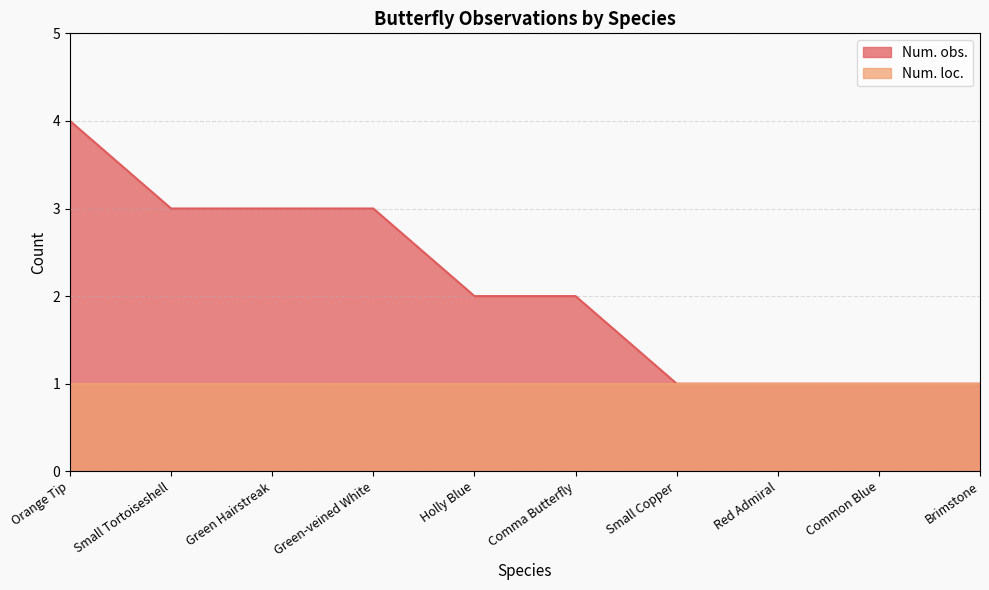

What is the ratio of the value at Small Tortoiseshell to the value at Green-veined White?

1.0